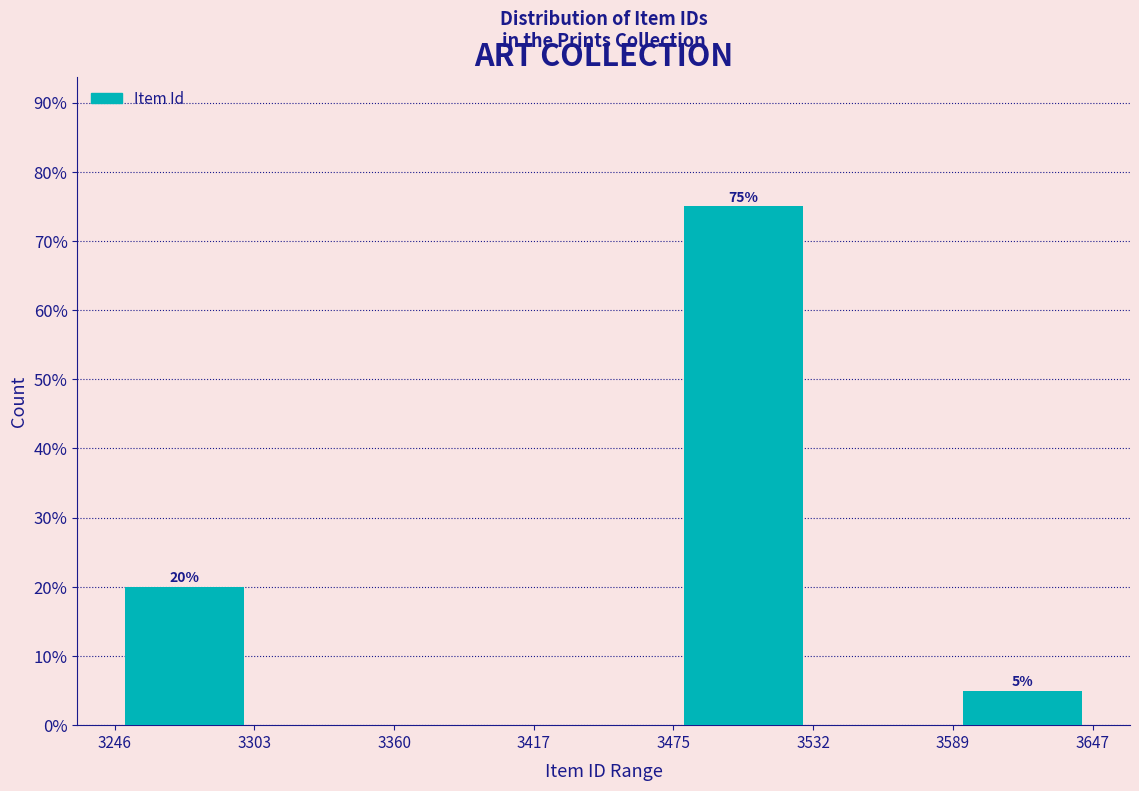

Over which range of the x-axis is the bar tallest?

3475 to 3532